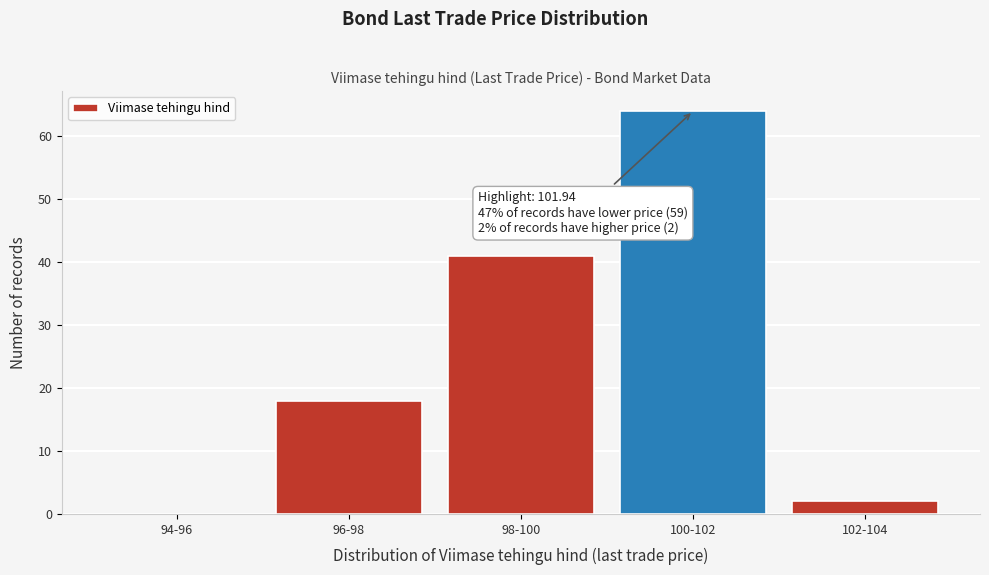

Reading left to right, transcribe all the data shown in this chart.

94-96=0	96-98=18	98-100=41	100-102=64	102-104=2